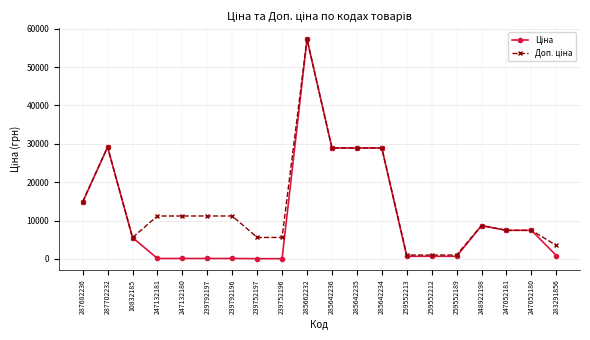

At how many categories does at least one series exceed 6470?

13